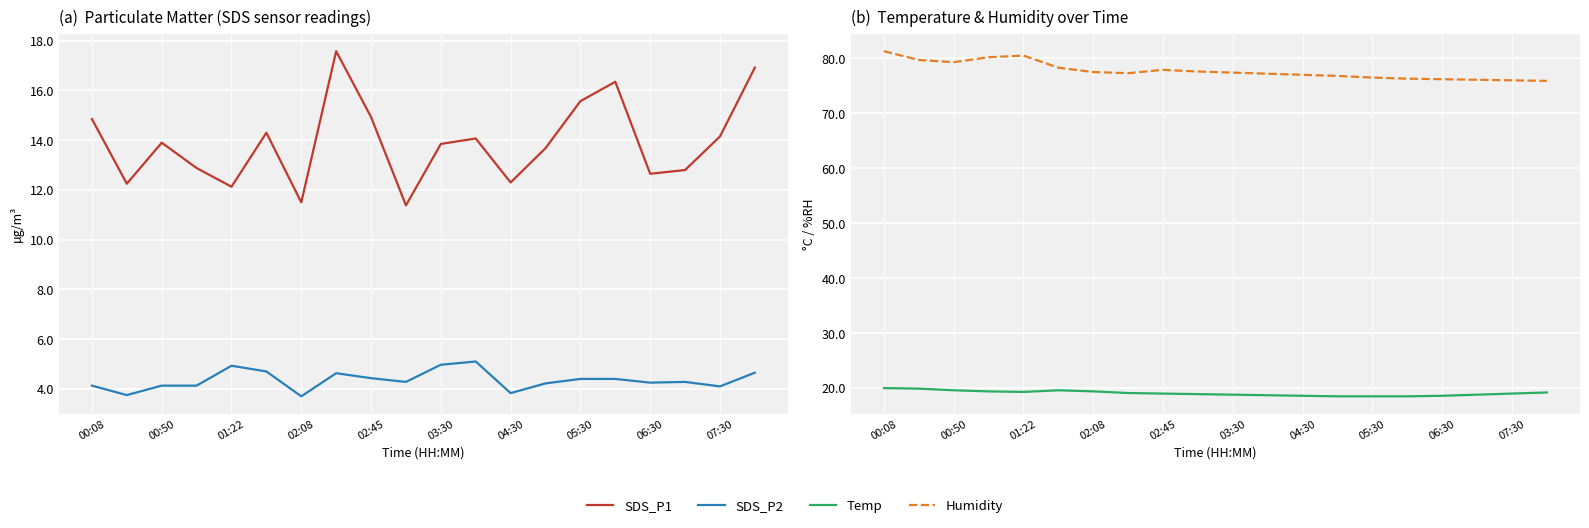

The SDS_P1 series shows 9.1 at 00:50. True or false?

False